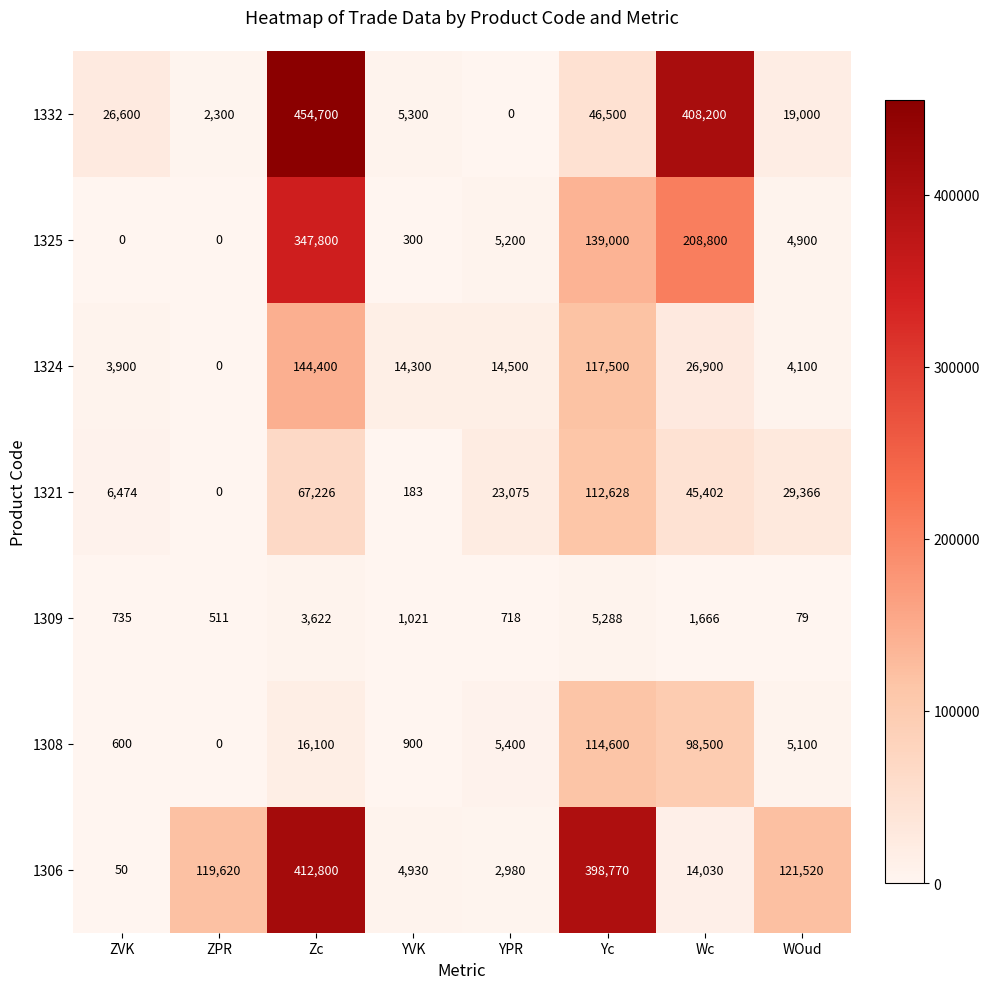

At which label does 1332 reach its peak?

Zc